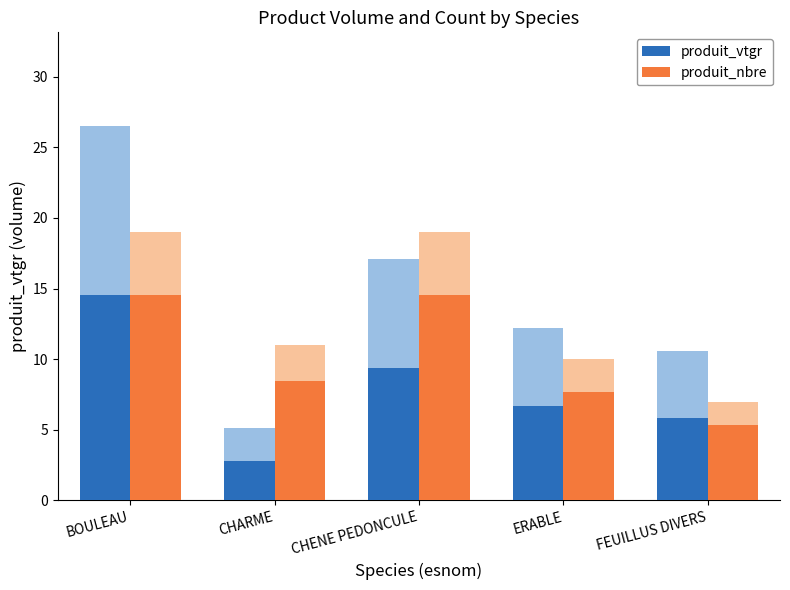

What are all the series names shown in the legend?

produit_vtgr, produit_nbre